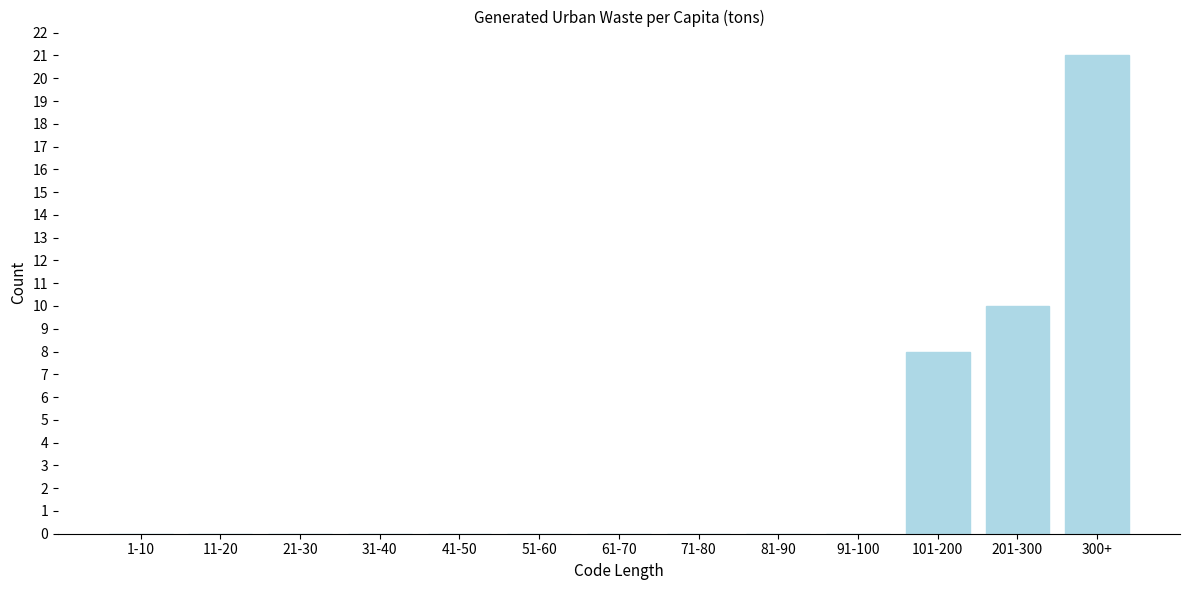

Reading right to left, list all the values displayed in this chart.

300+=21	201-300=10	101-200=8	91-100=0	81-90=0	71-80=0	61-70=0	51-60=0	41-50=0	31-40=0	21-30=0	11-20=0	1-10=0